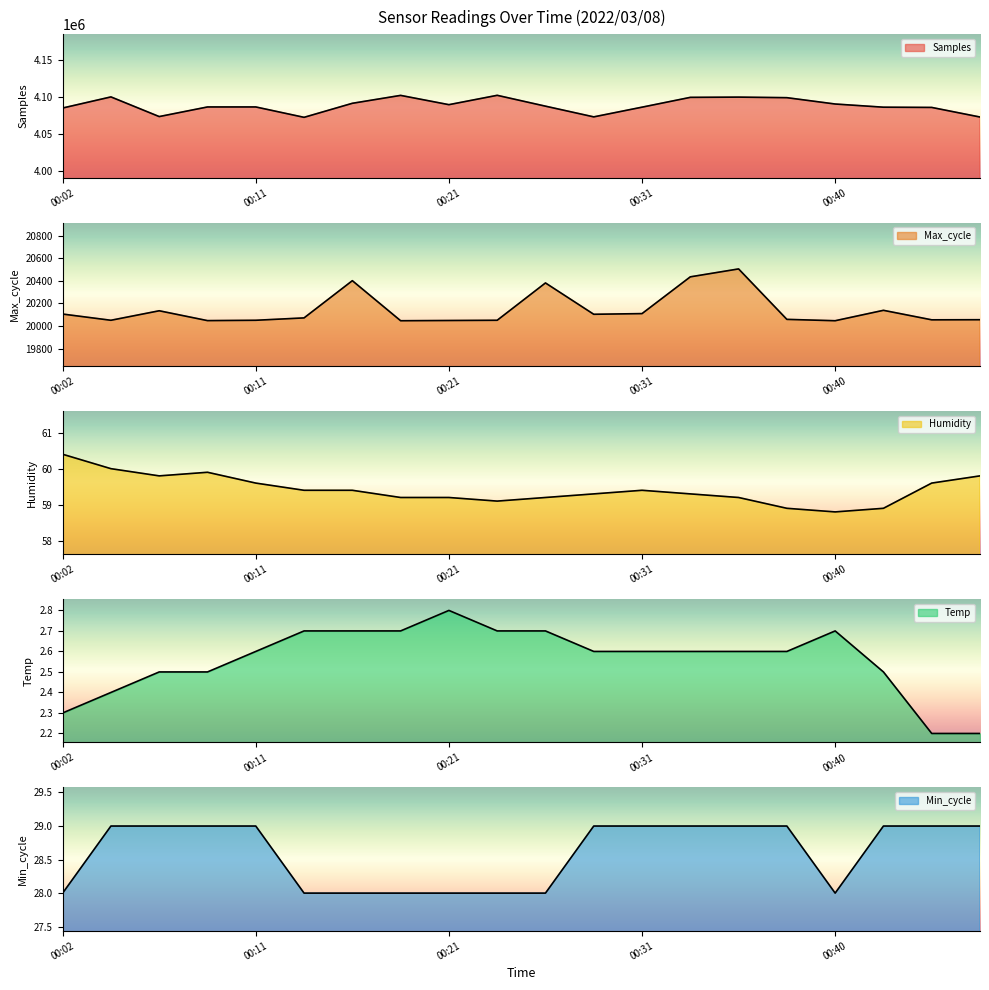

What is the approximate value of Max_cycle at 00:40?

20047.0